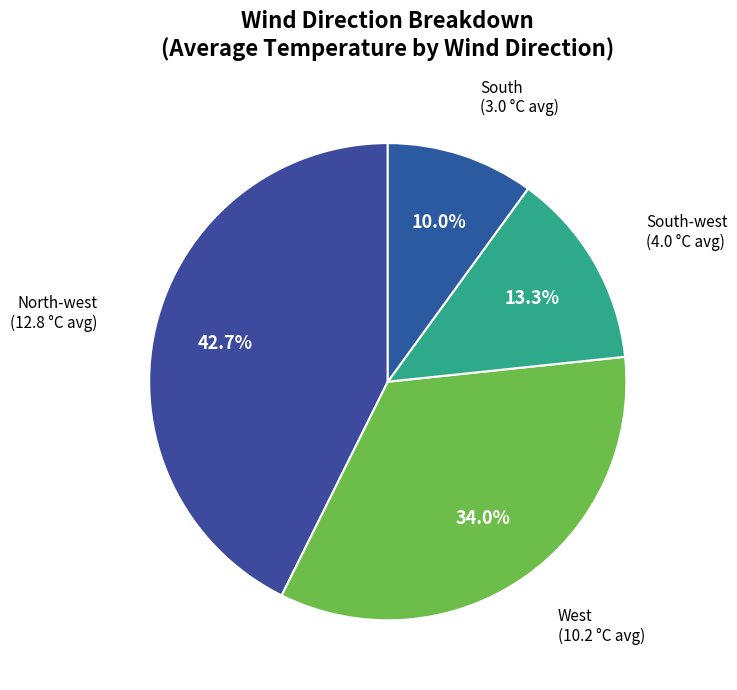

How many slices are in this pie chart?

4